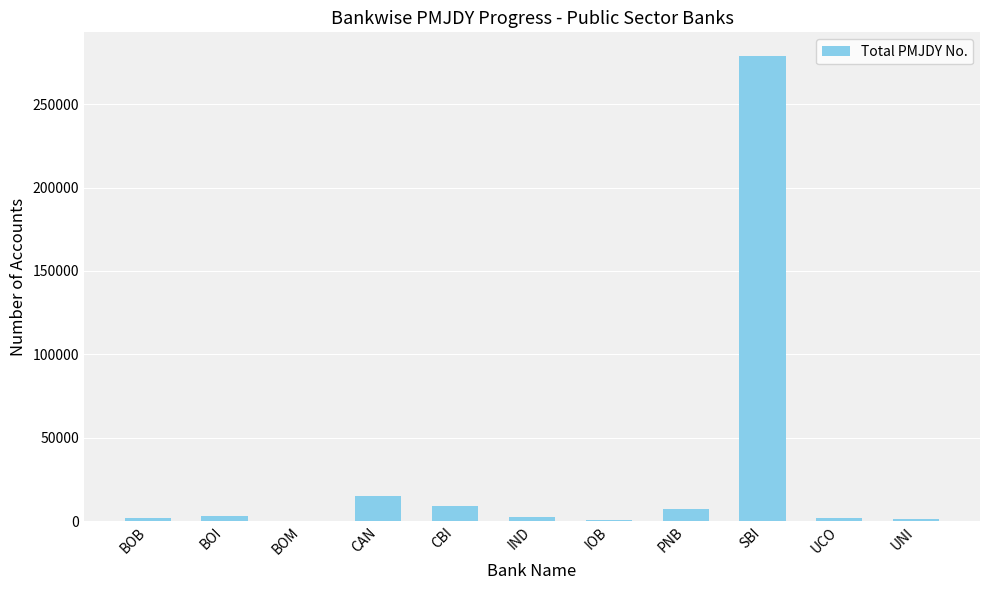

Which has a higher value, SBI or UCO?

SBI